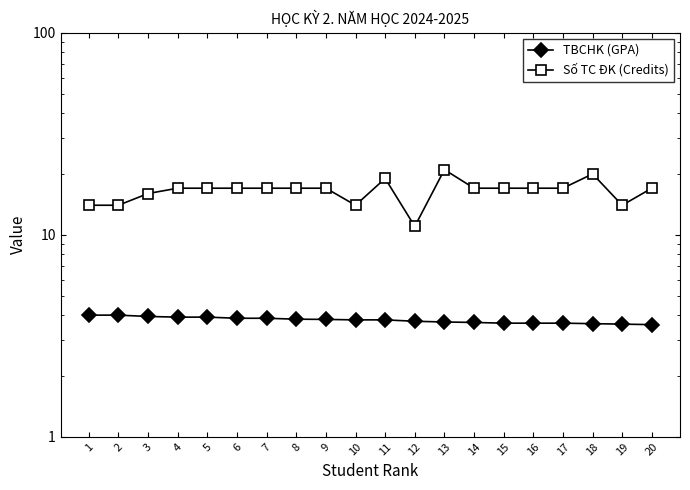

Which has a higher value, 20 or 1?

1